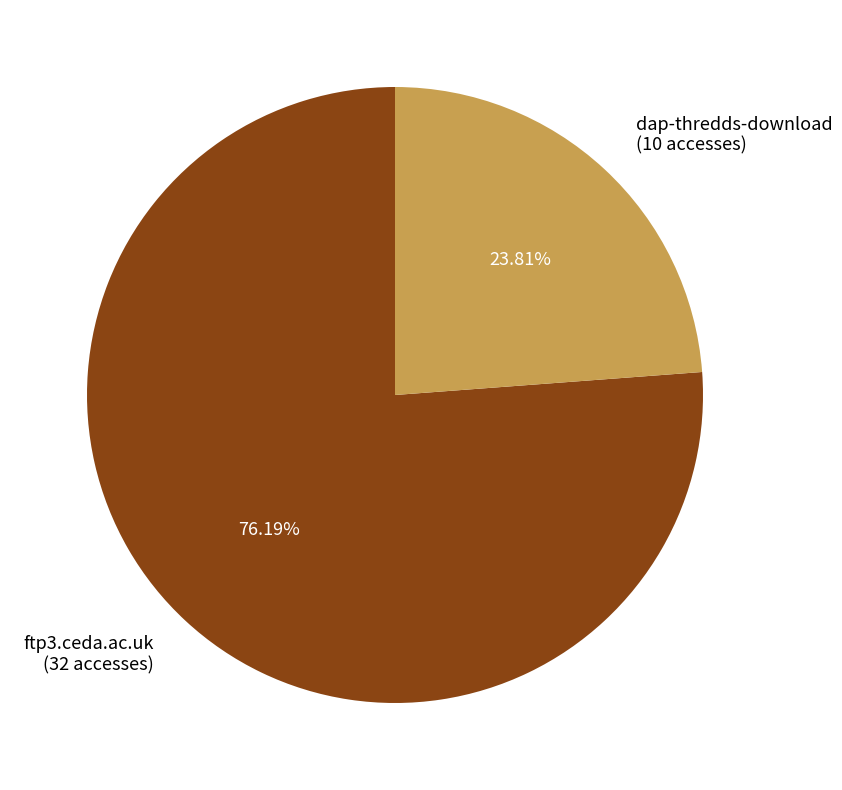

To the nearest percent, what is the combined percentage of ftp3.ceda.ac.uk and dap-thredds-download?

100%